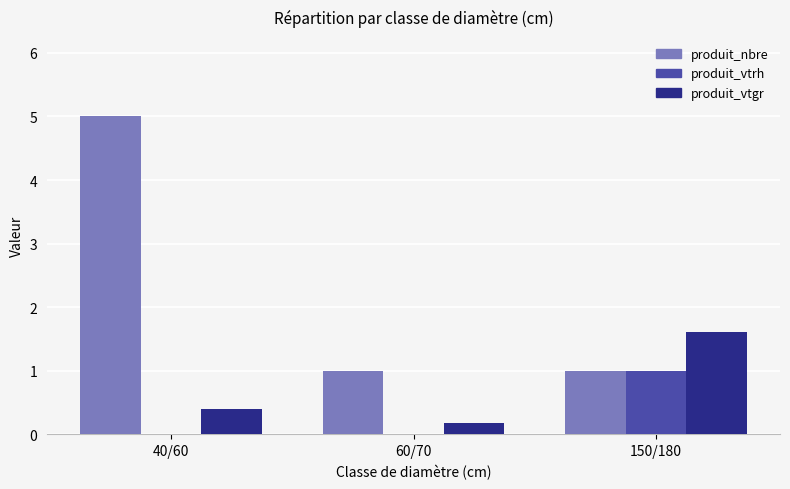

How many series are shown in this chart?

3